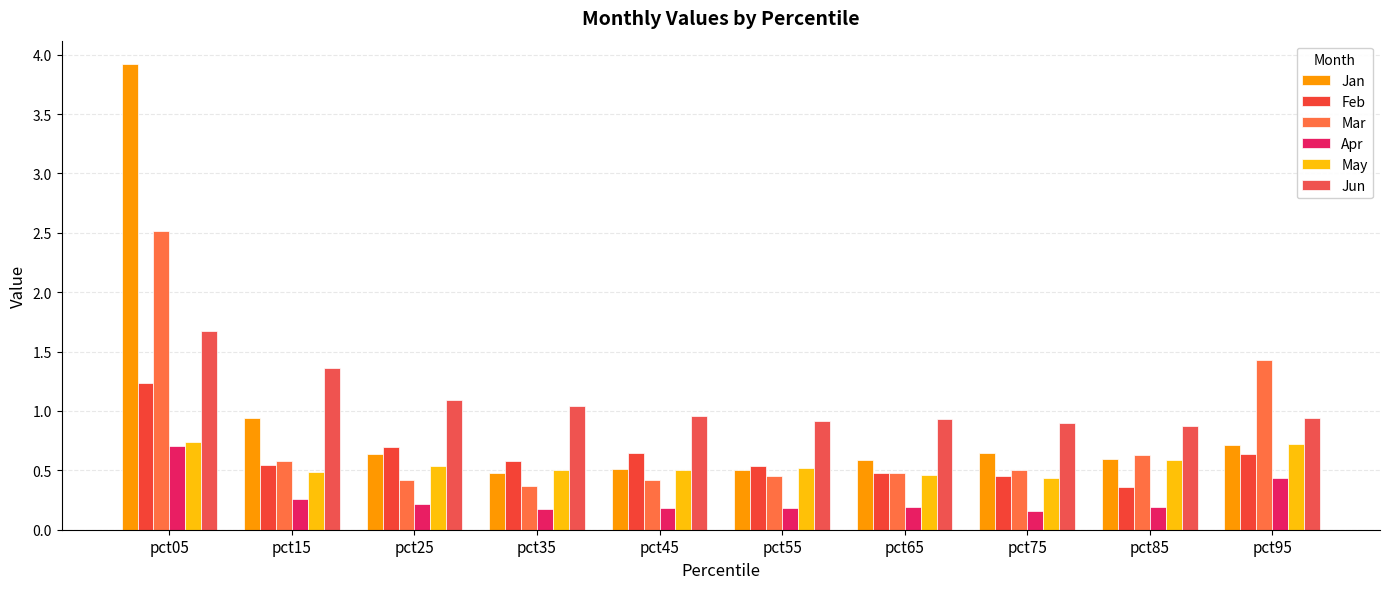

How many series are shown in this chart?

6